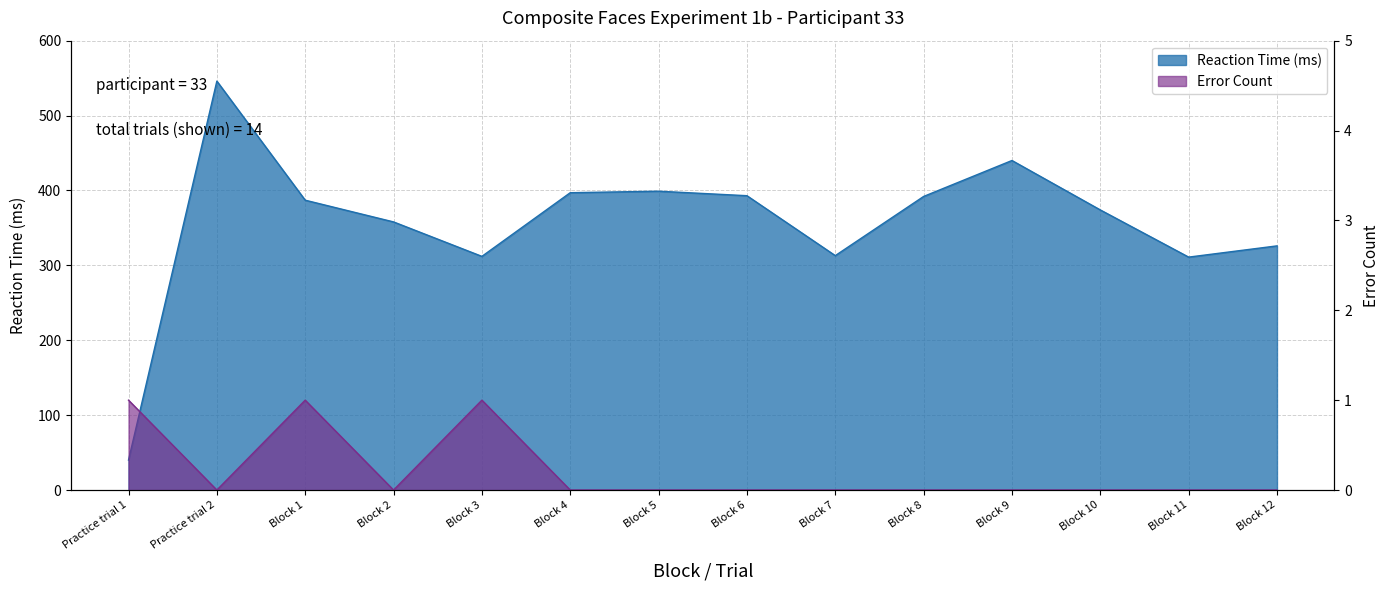

What is the spread (max minus min) of values at Block 2?

358